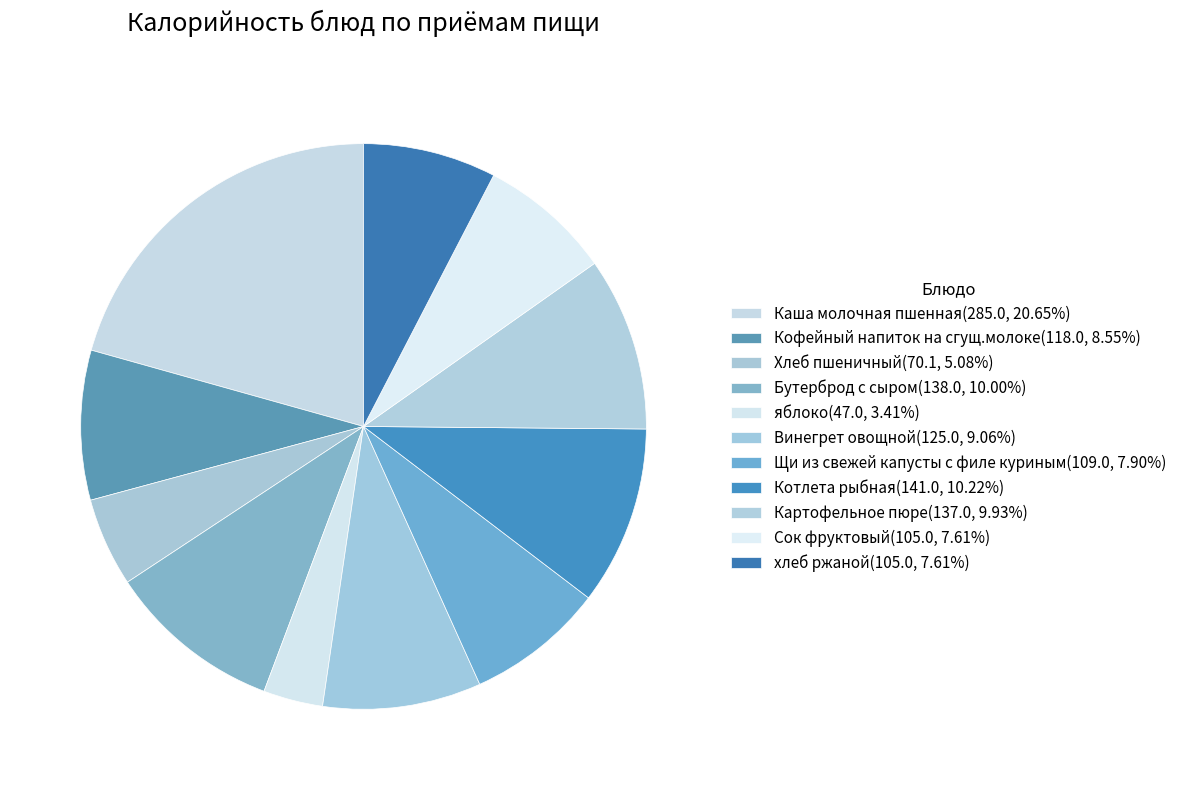

How many slices are in this pie chart?

11